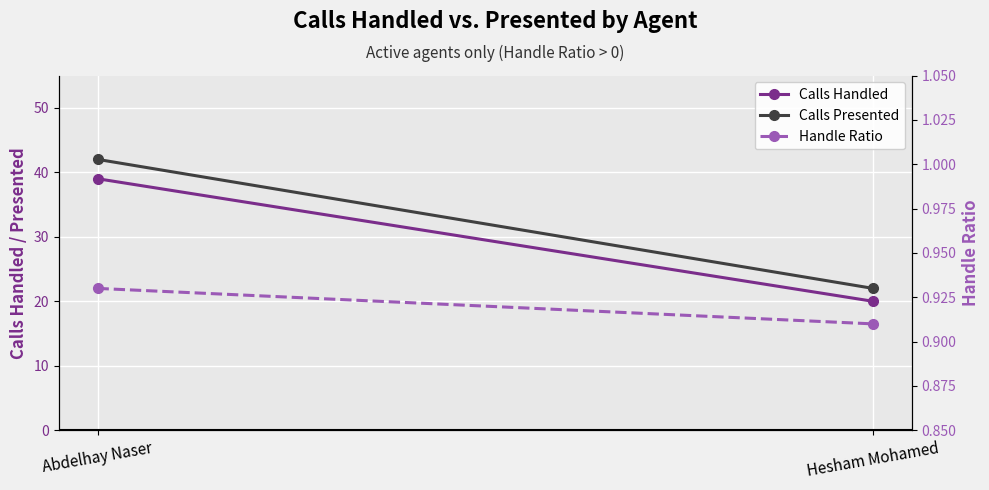

What is the average value of the Calls Handled series?

29.5